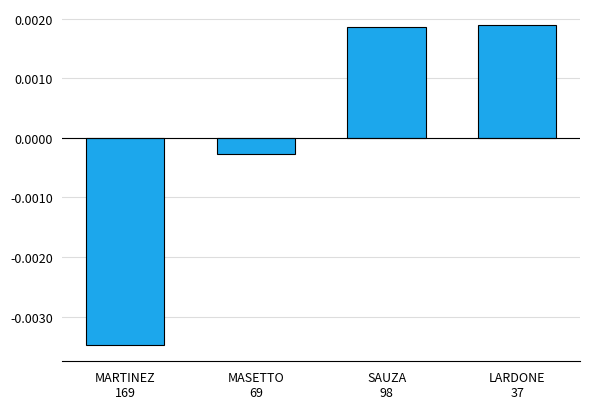

Which has a higher value, MARTINEZ
169 or MASETTO
69?

MASETTO
69